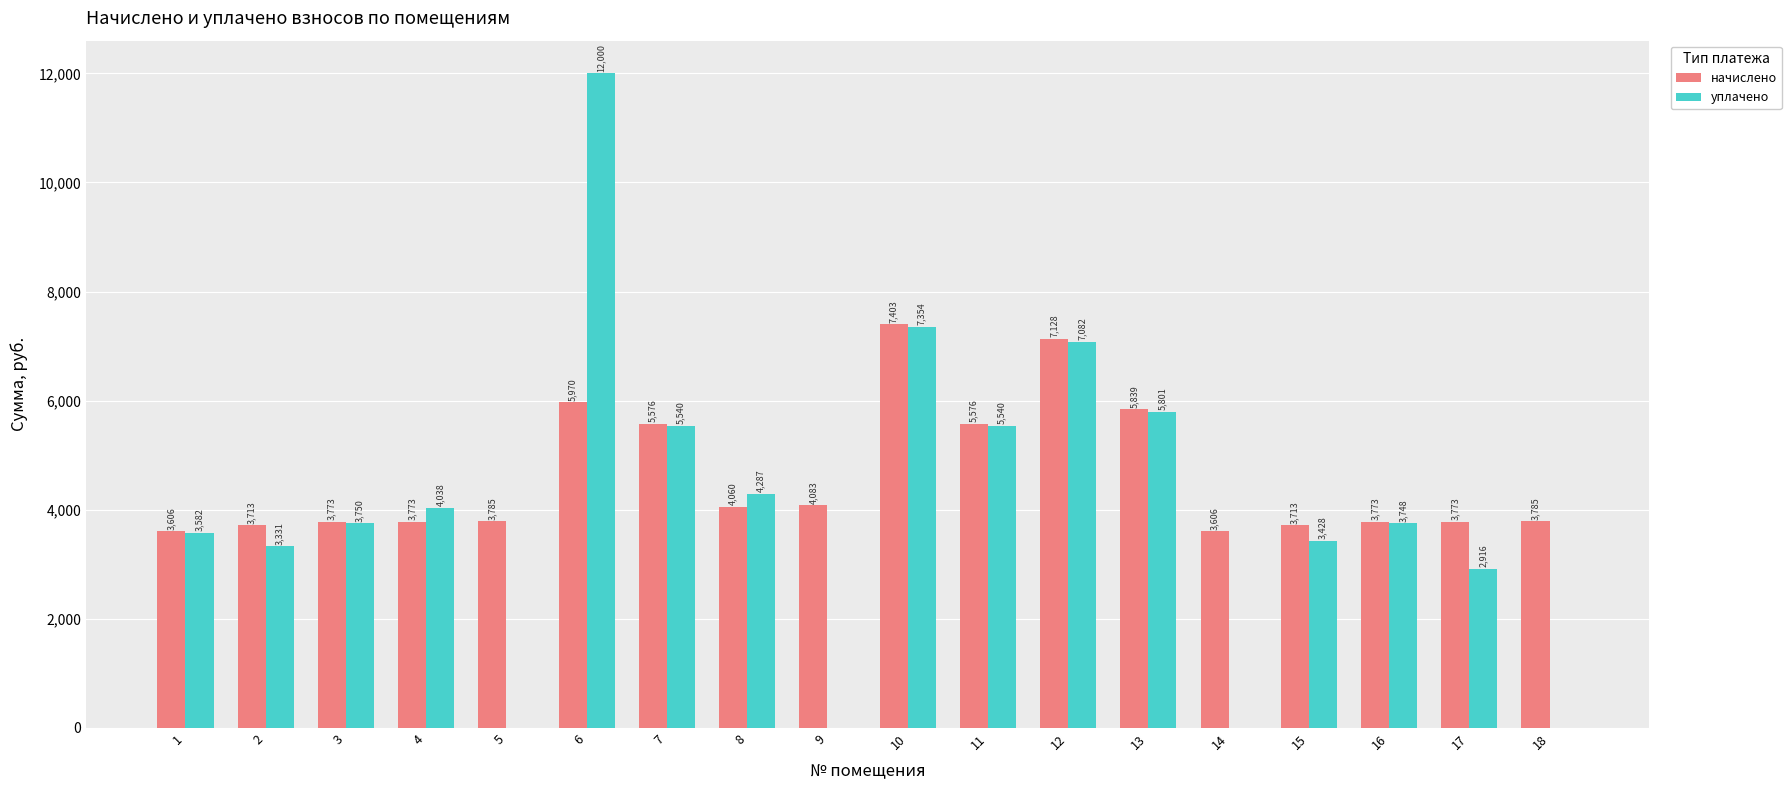

At which category is the sum across all series the highest?

6